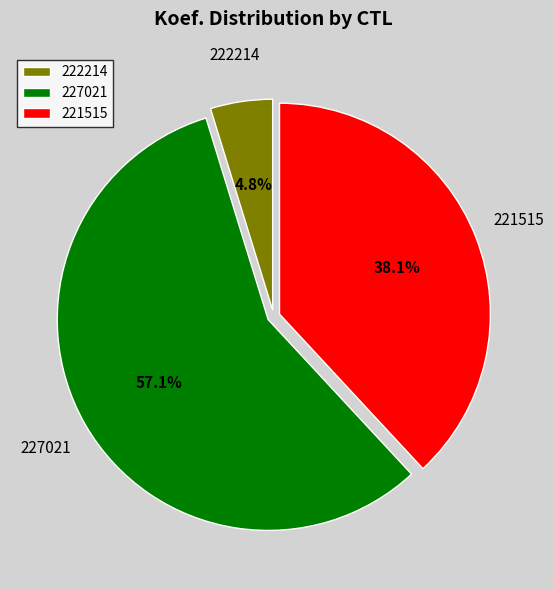

To the nearest percent, what portion does 222214 represent?

5%